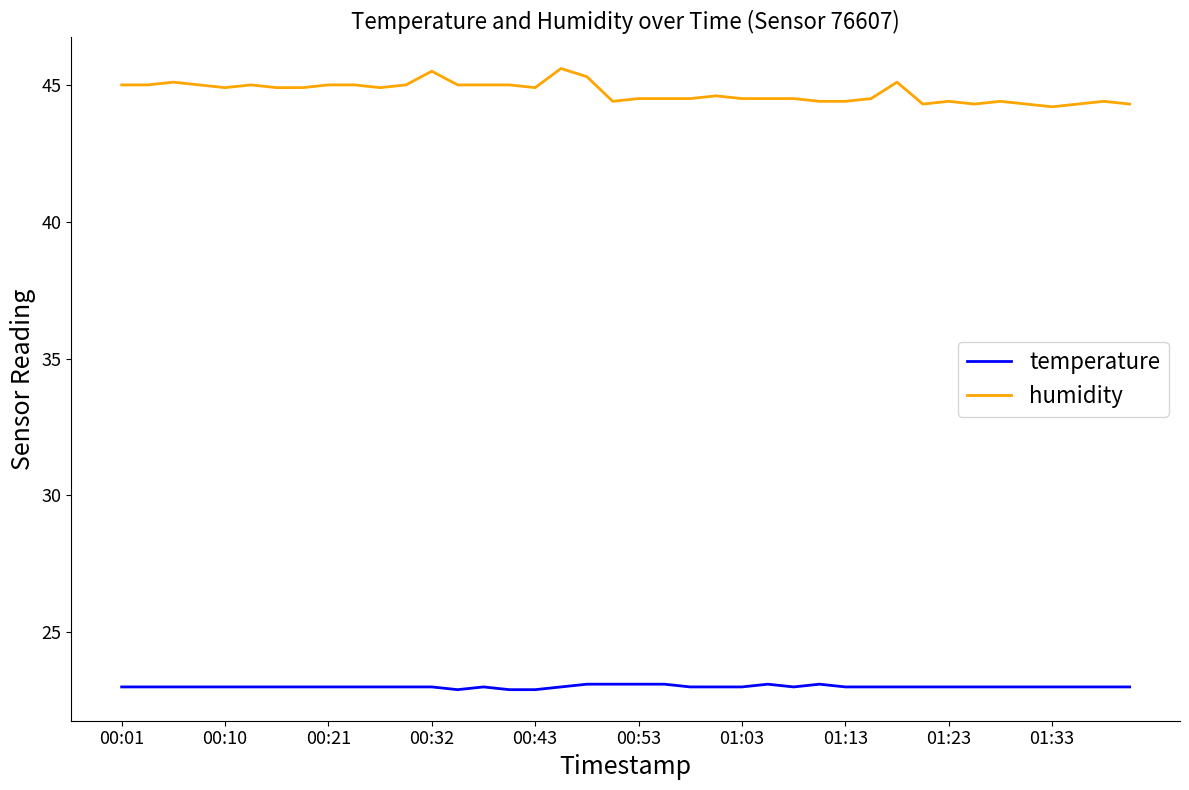

What is the minimum value shown in the chart?

22.9